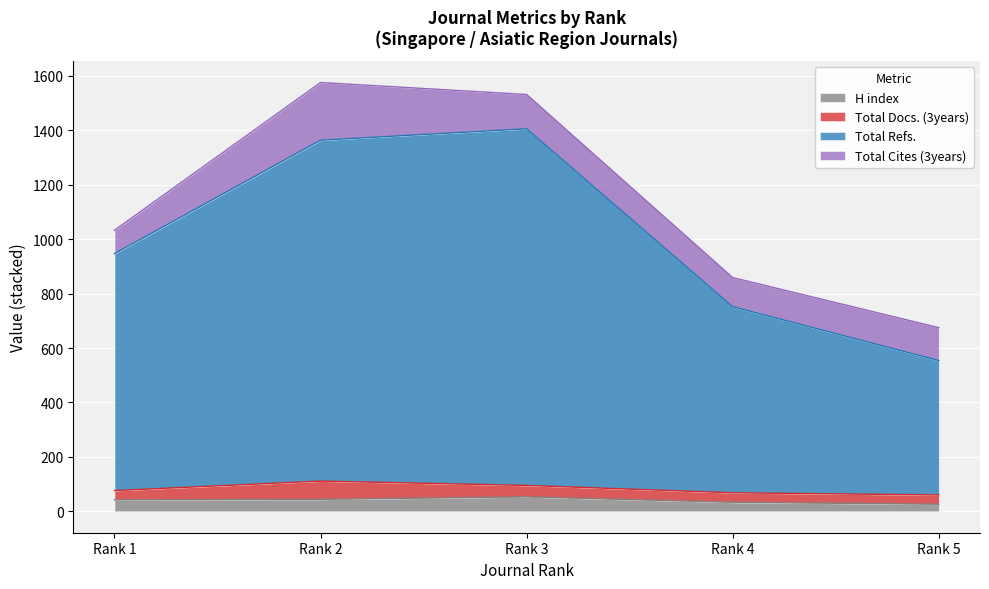

What is the sum of all H index values?

198